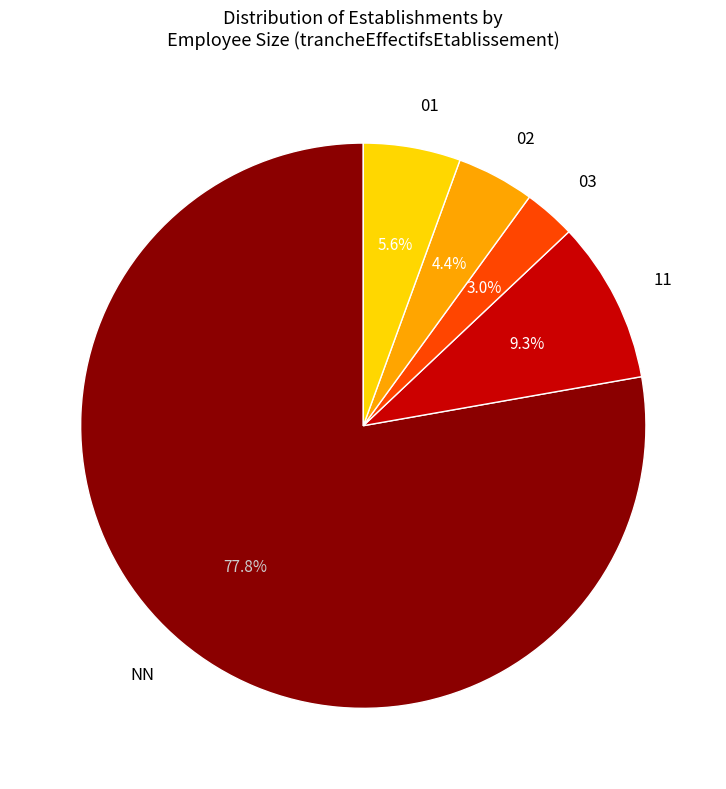

Is there any slice that represents more than half of the pie?

Yes